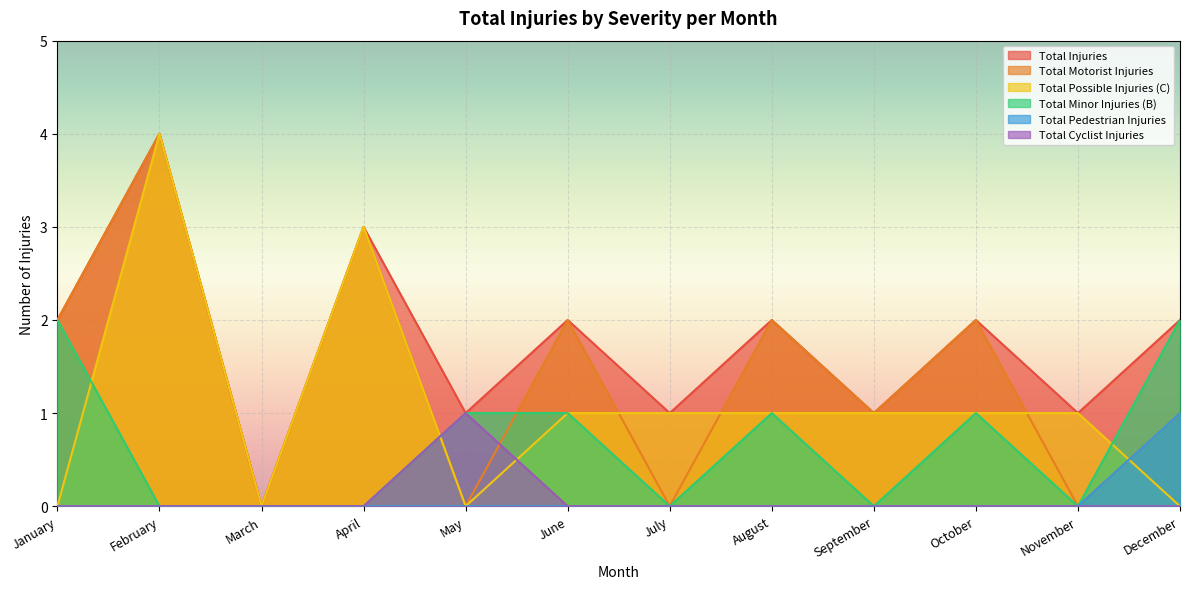

Which series changed the most between August and December?

Total Motorist Injuries